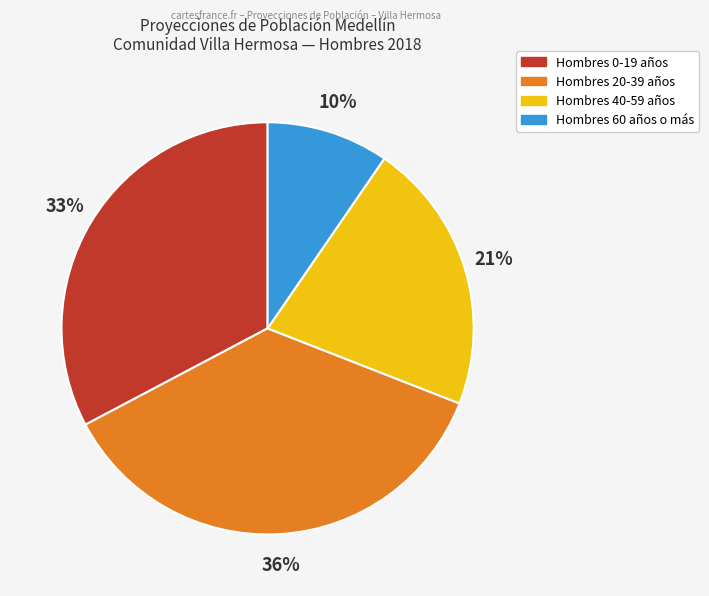

To the nearest percent, what is the average slice percentage?

25%